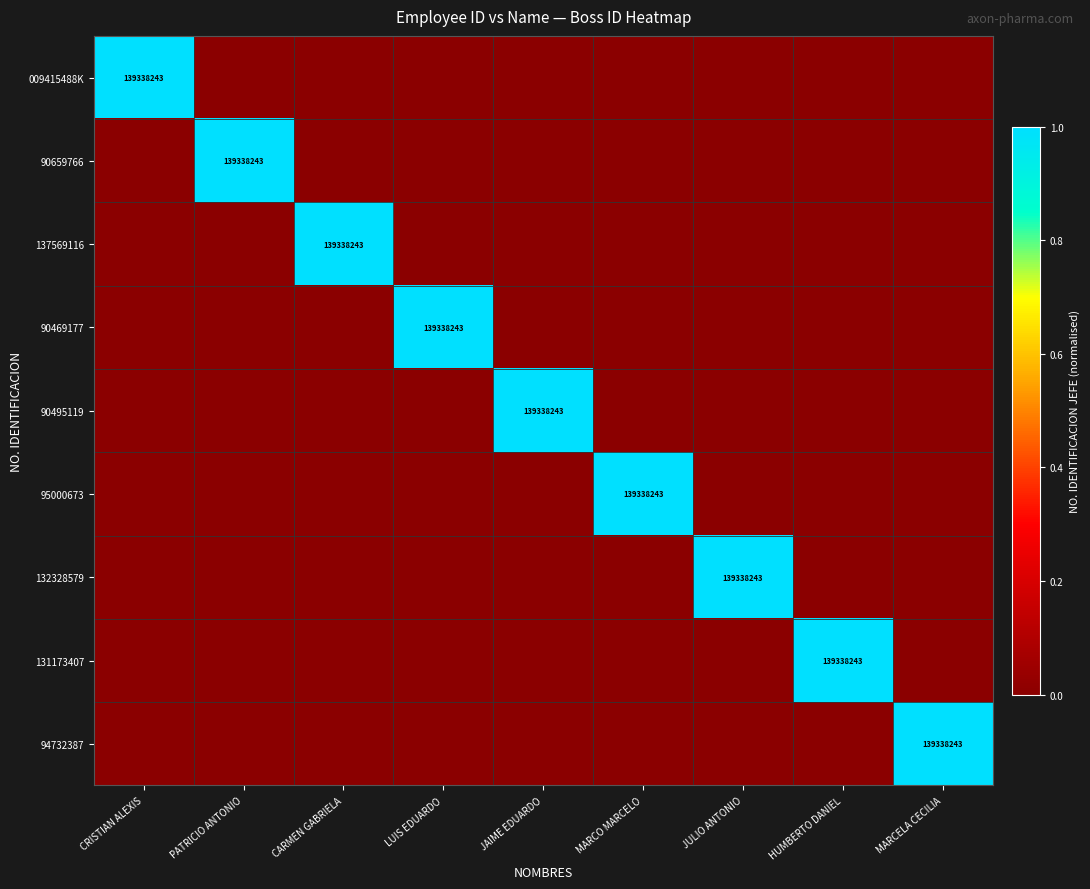

The value of 90469177 at MARCELA CECILIA is 1. True or false?

False